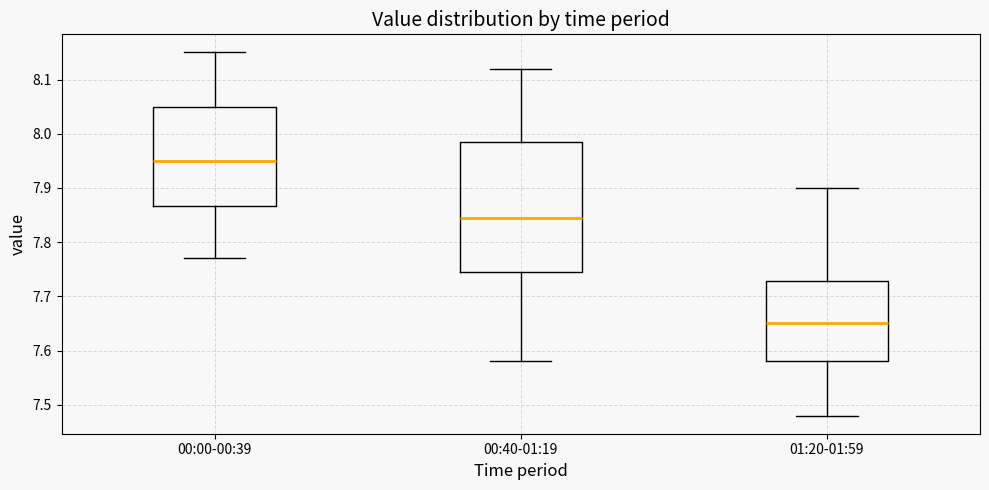

Reading left to right, transcribe this box plot: for each box, give where its median line is, the range the box spans, and where its two whiskers end, as read against the y-axis. The values are not printed on the chart, so give them approximately, as read against the axis.

00:00-00:39: median 7.95, box 7.87 to 8.05, whiskers 7.77 to 8.15
00:40-01:19: median 7.85, box 7.75 to 7.99, whiskers 7.58 to 8.12
01:20-01:59: median 7.65, box 7.58 to 7.73, whiskers 7.48 to 7.90